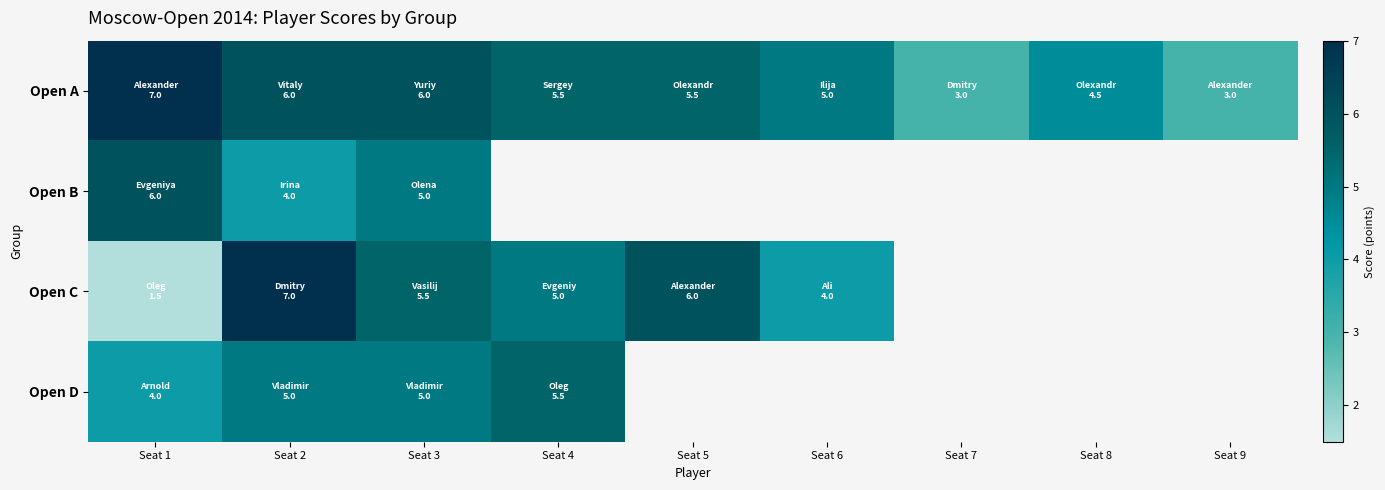

What is the smallest value displayed?

1.5